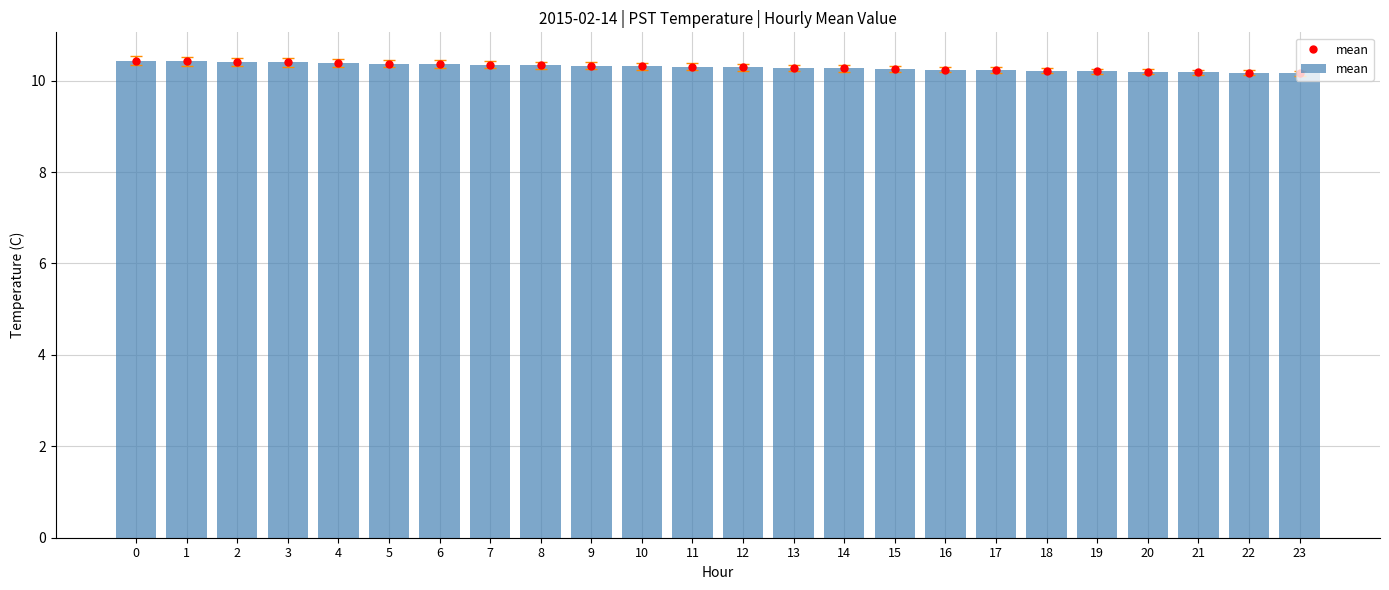

How many bars are there in total?

24